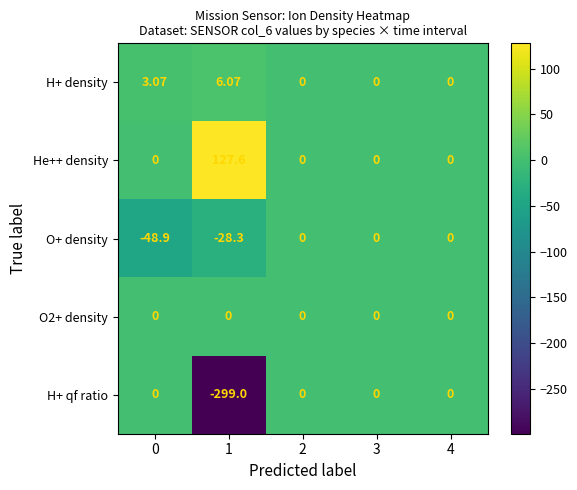

Between 0 and 3, which series saw the biggest shift?

O+ density